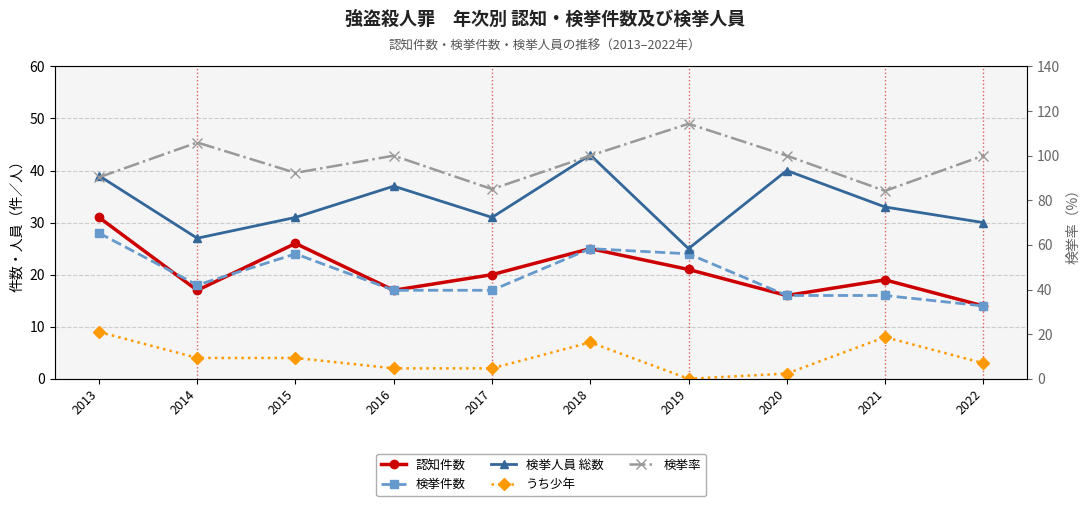

True or false: 認知件数 and うち少年 intersect in this chart.

False